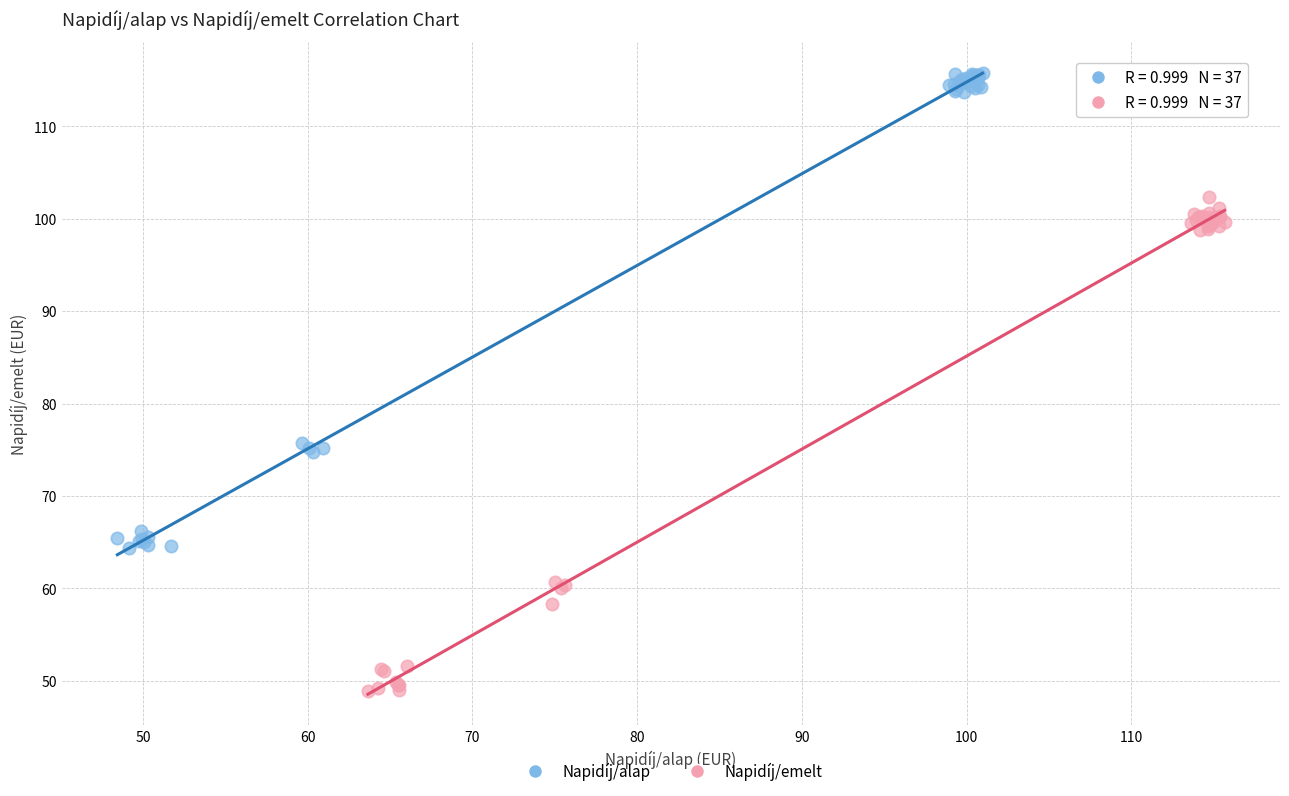

Which series contains the highest Y value?

Napidíj/alap